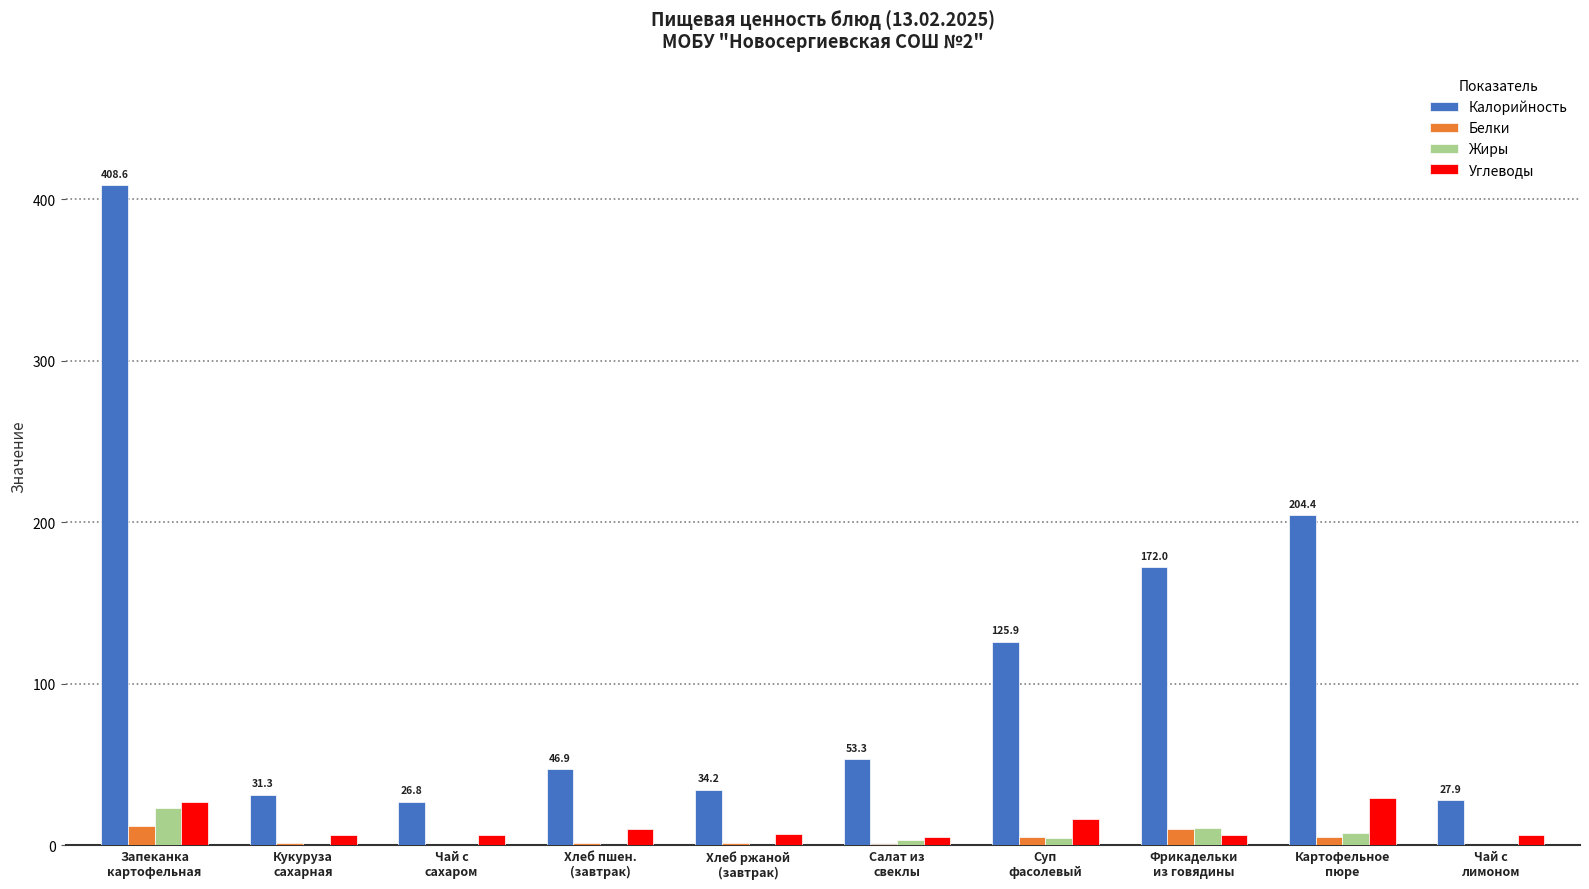

What is the total value across all series at Запеканка
картофельная?

470.4